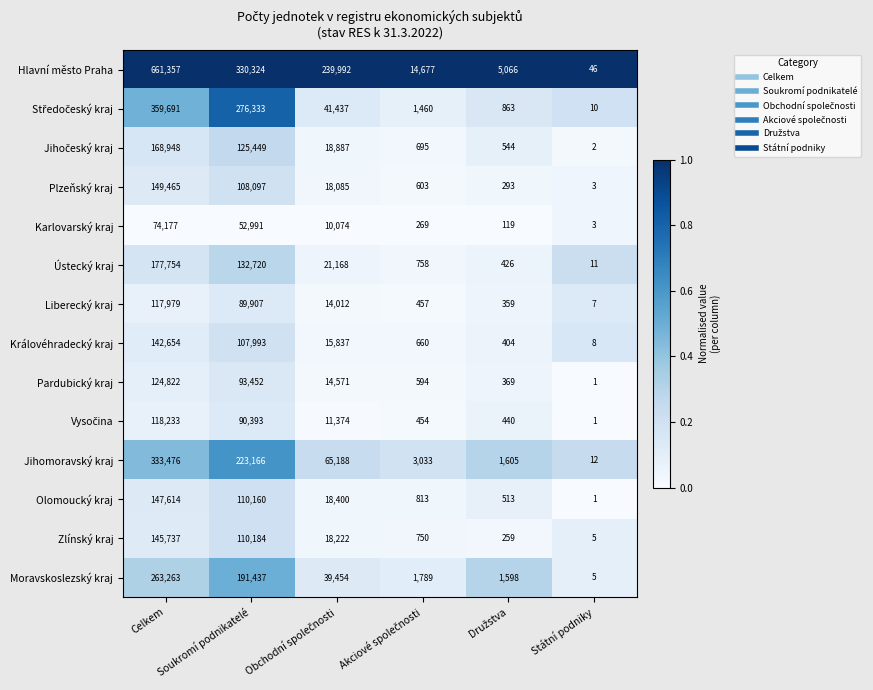

The value of Zlínský kraj at Celkem is 145737. True or false?

True